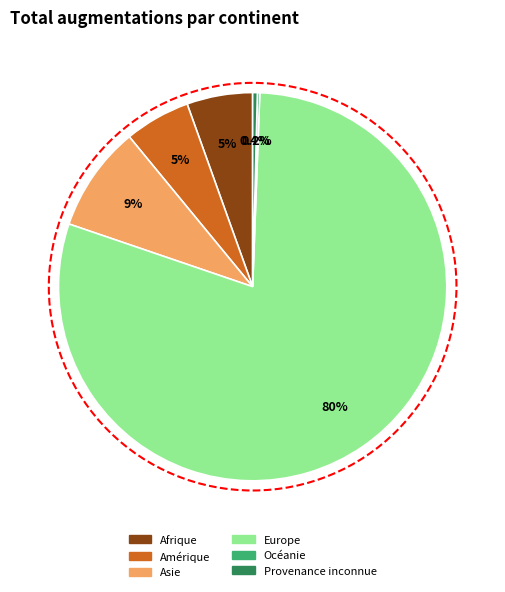

Which category has the biggest portion of the pie?

Europe